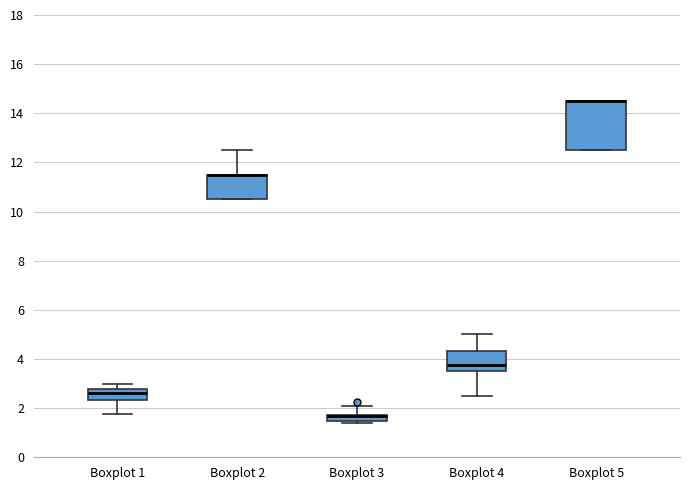

Where is the lower edge of the box for Boxplot 1 on the y-axis? The values are not printed on the chart, so give them approximately, as read against the axis.

2.4